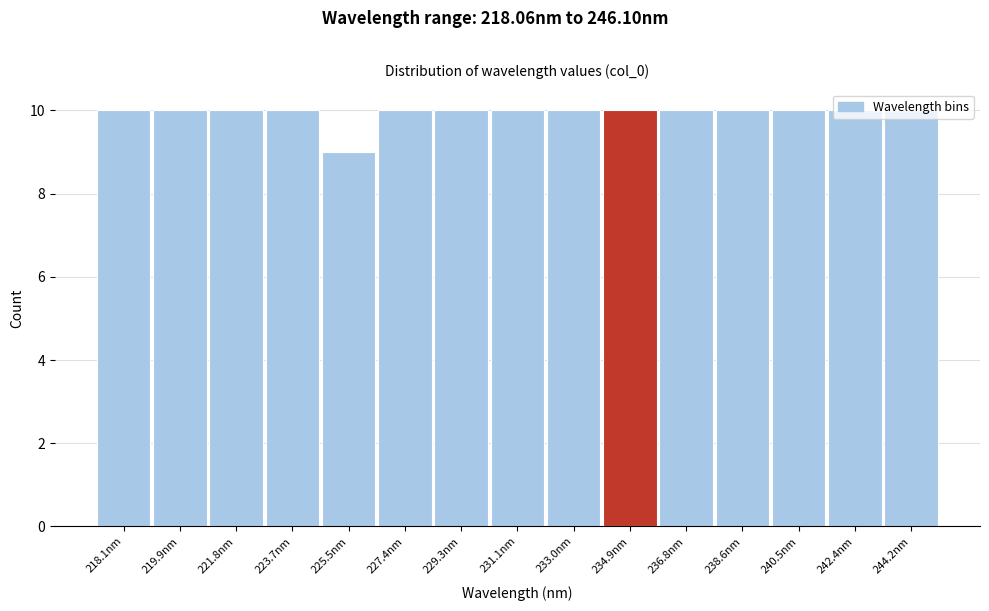

What is the greatest value displayed?

10